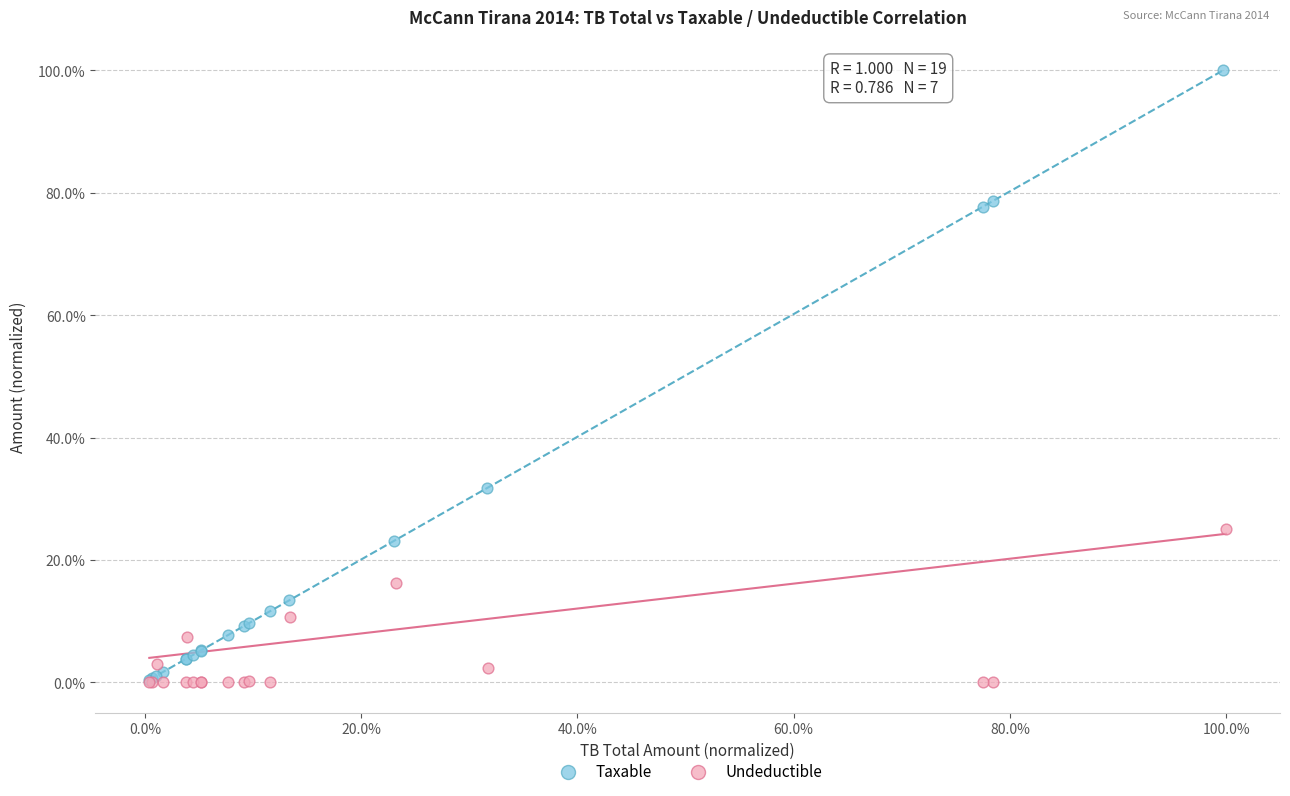

What are all the series names shown in the legend?

Taxable, Undeductible